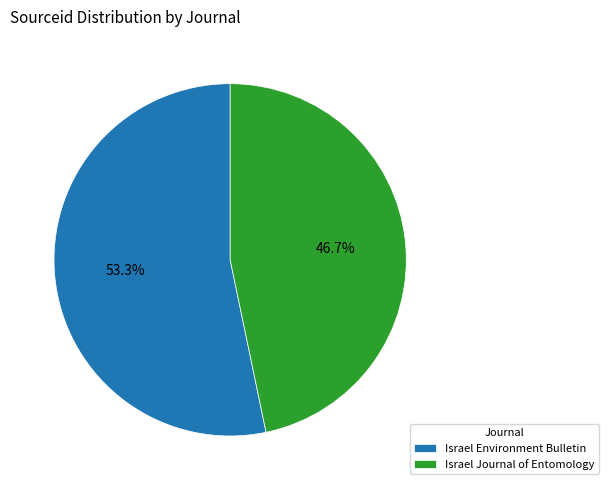

What portion of the pie excludes Israel Journal of Entomology?

53.3%